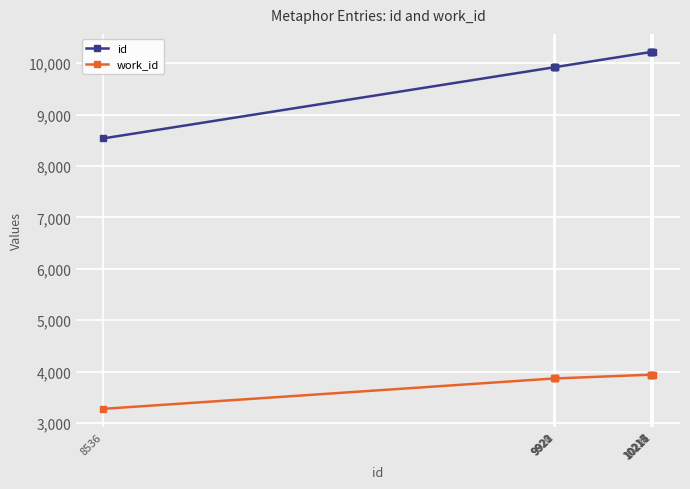

True or false: id has a value of 4995 at 8536.

False